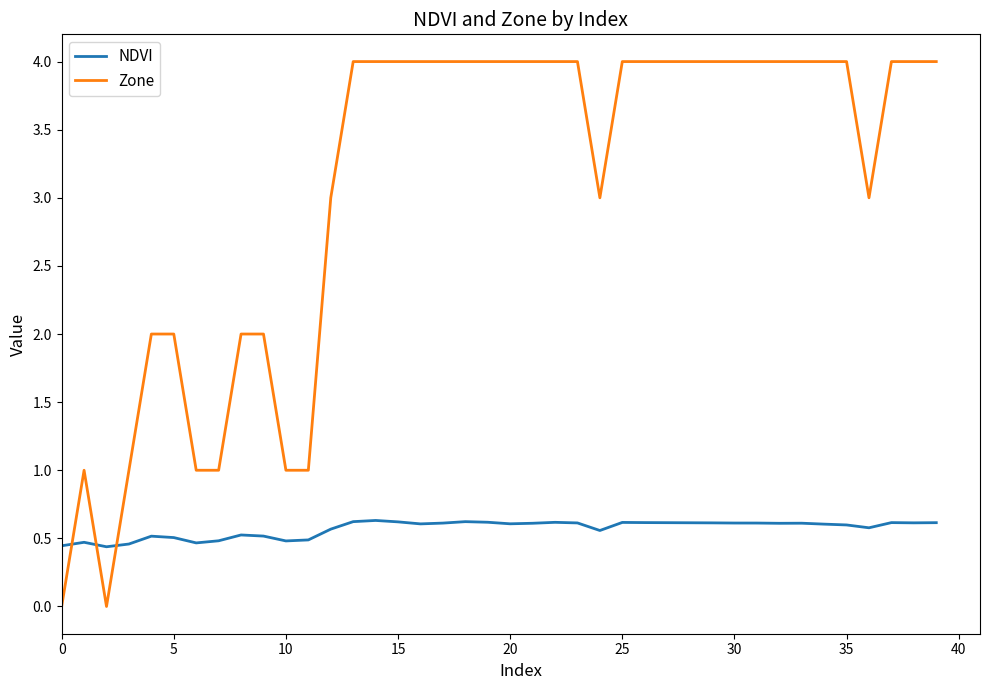

Which series has the largest total across all categories?

Zone